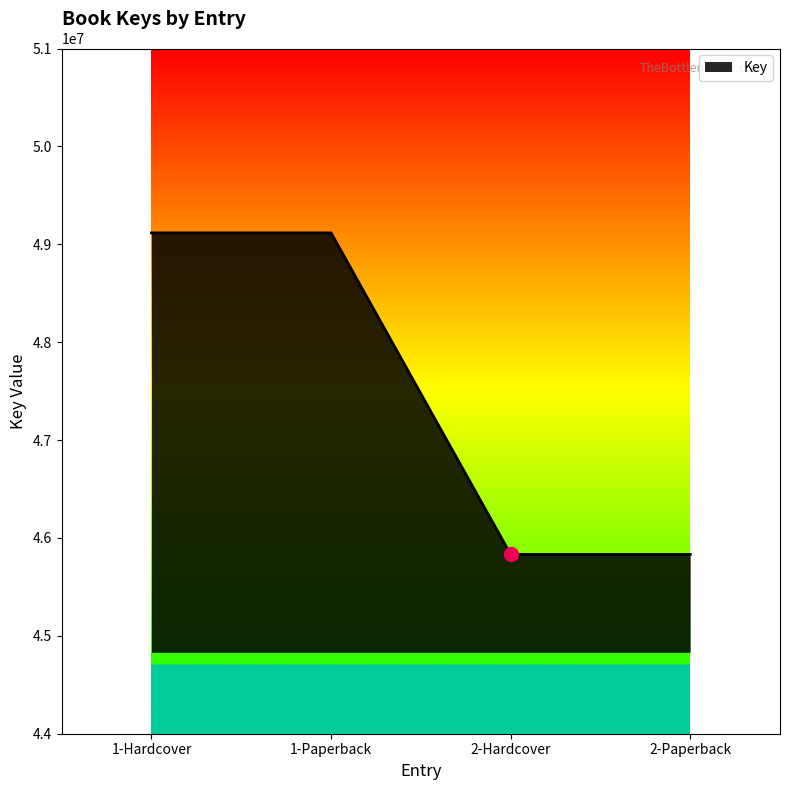

Reading left to right, extract all data points from this chart.

49116297	49116297	45831422	45831422